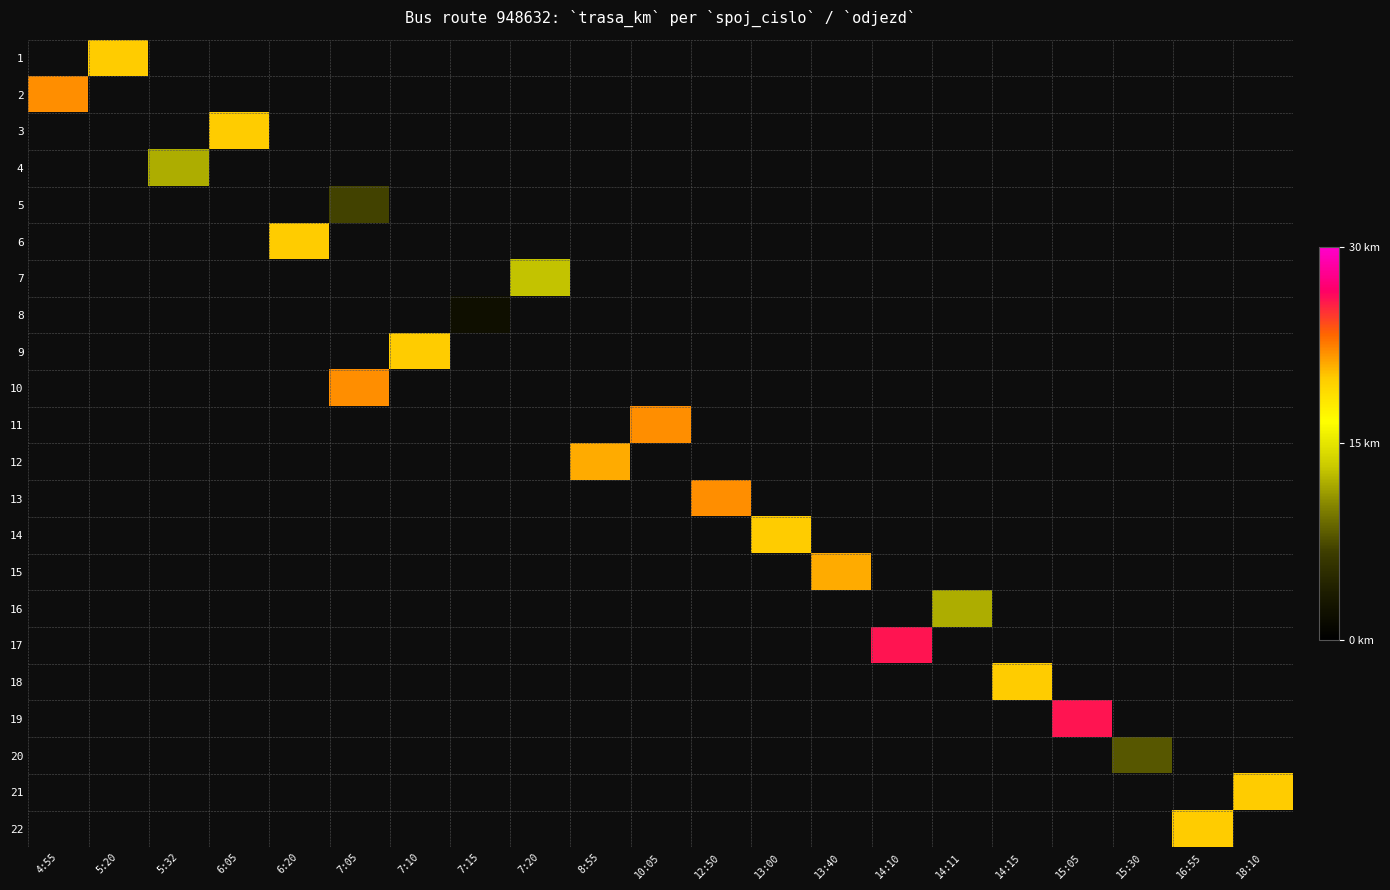

Which has a higher value, 8:55 or 13:40?

13:40